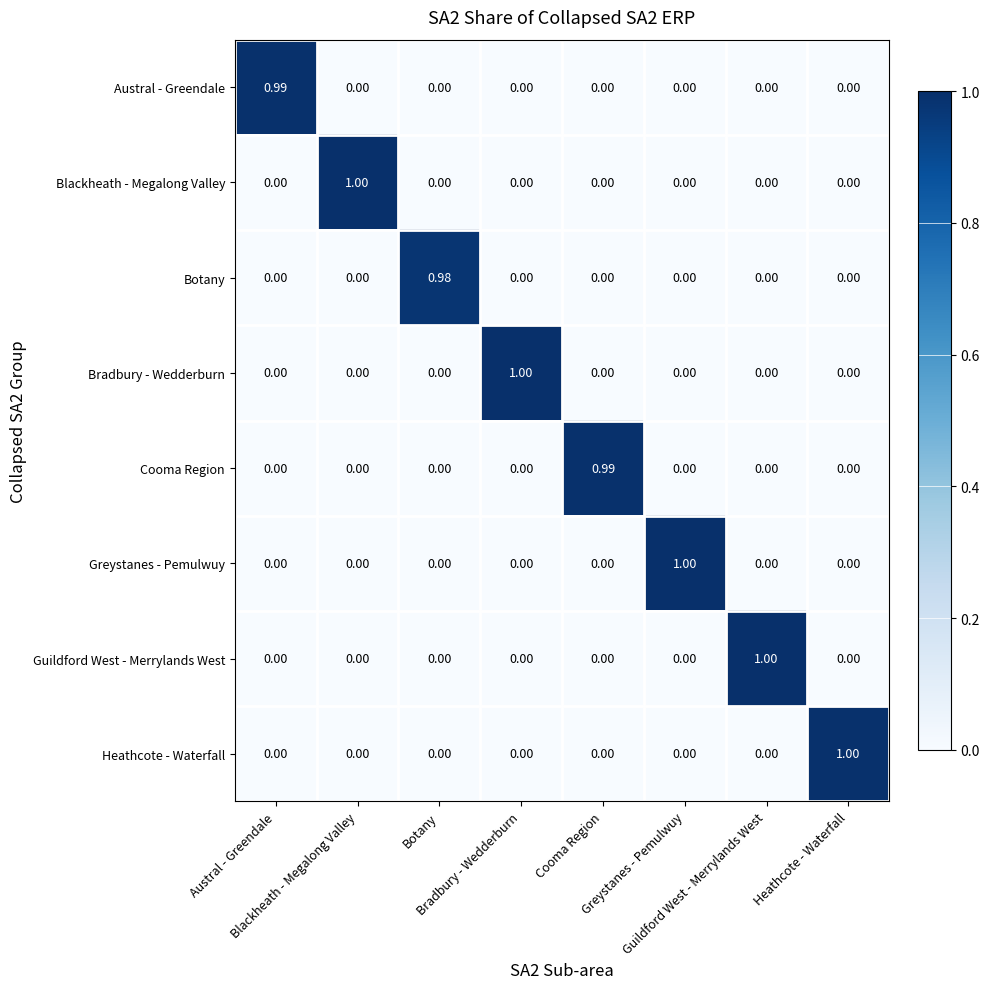

What is the total value across all series at Cooma Region?

1.0